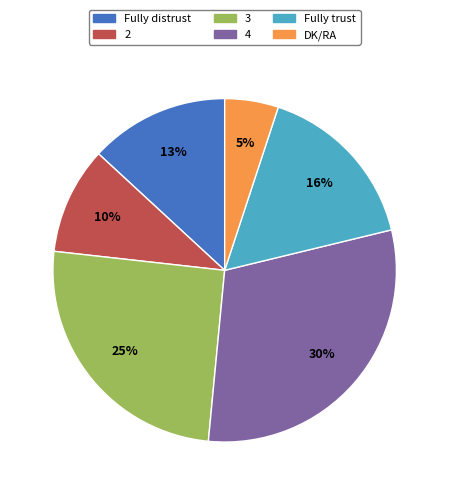

What is the ratio of the value at Fully trust to the value at Fully distrust?

1.2